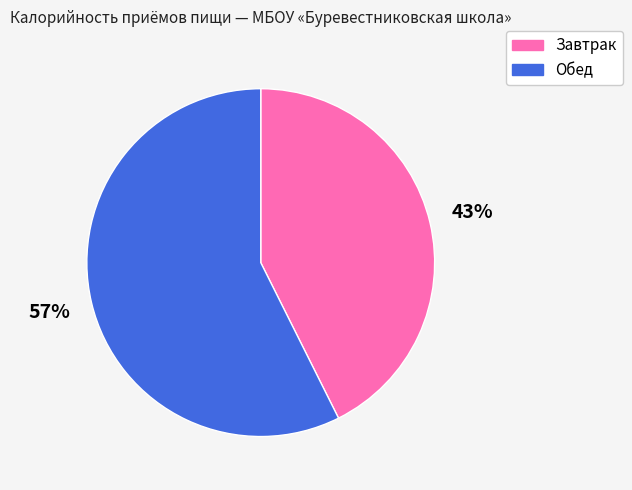

Rank the categories by value from lowest to highest.

Завтрак, Обед